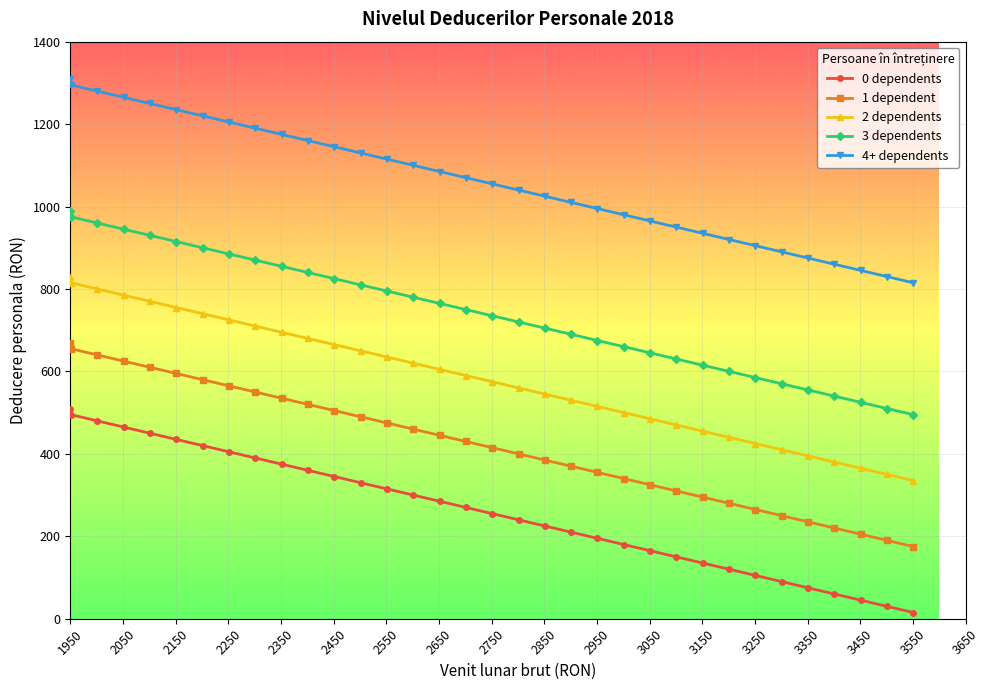

What is the highest value of the 2 dependents series?

830